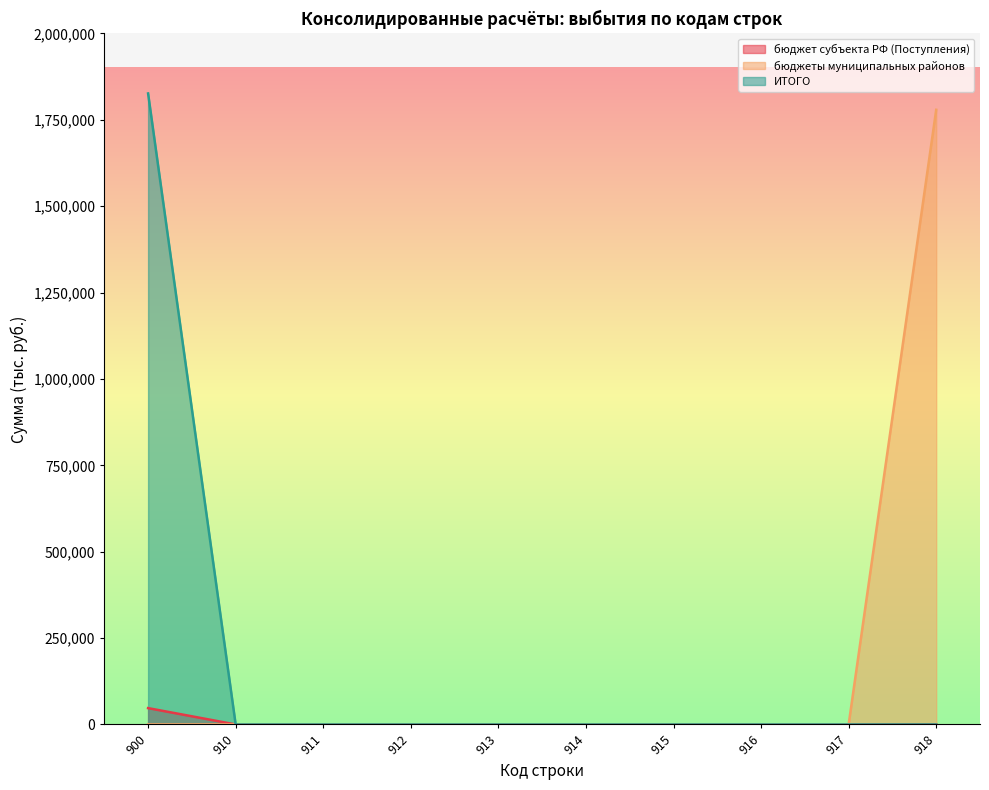

What is the highest value of the бюджеты муниципальных районов series?

1779160.0